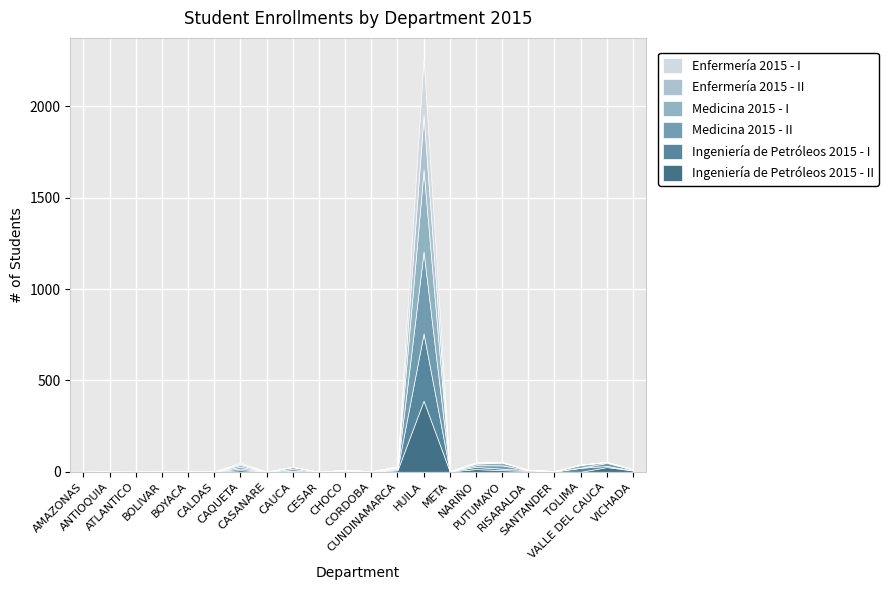

Rank the series by their maximum value, from highest to lowest.

Medicina 2015 - II, Medicina 2015 - I, Ingeniería de Petróleos 2015 - II, Ingeniería de Petróleos 2015 - I, Enfermería 2015 - I, Enfermería 2015 - II